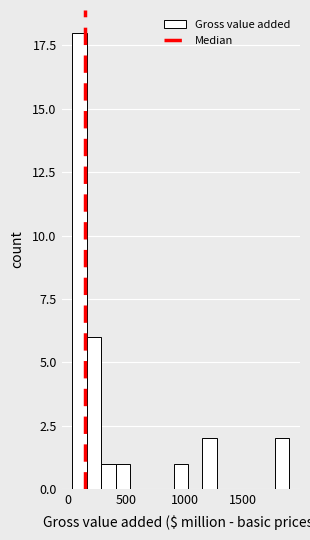

Read against the x-axis, roughly where is the centre of the tallest bar?

100